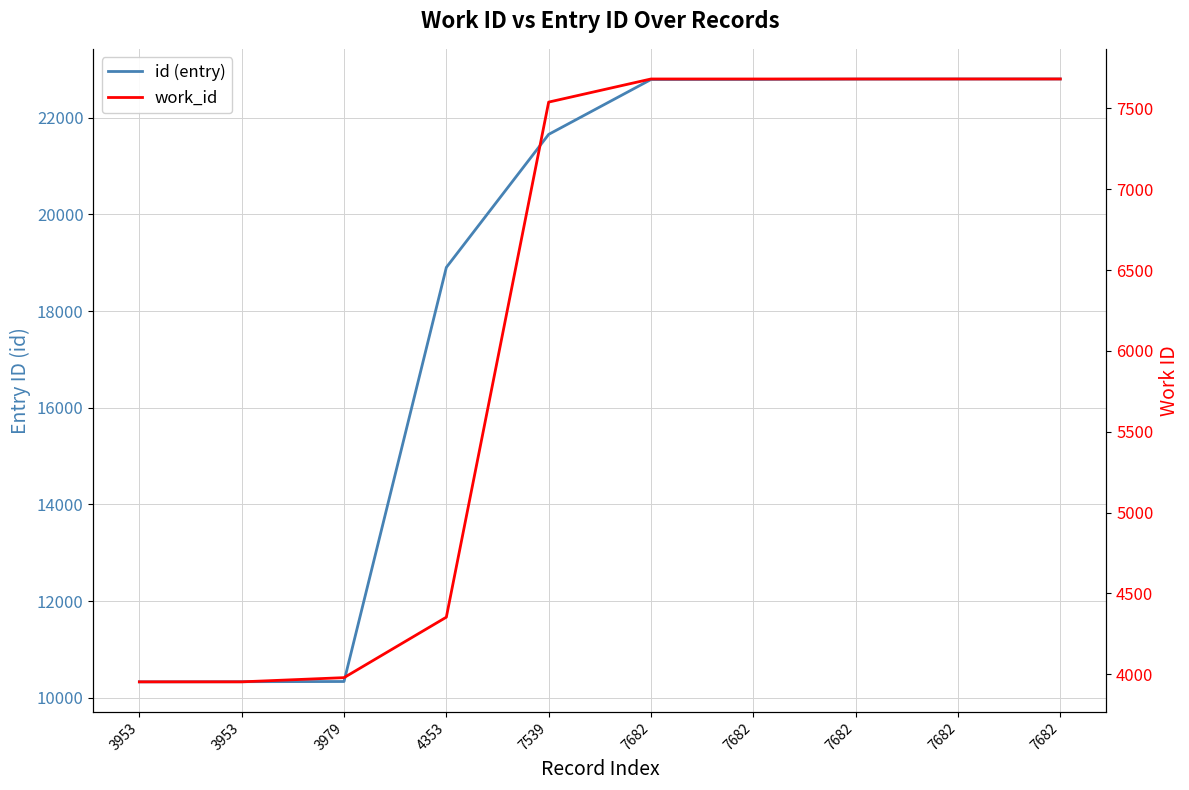

Read the work_id value at 7682.

7682